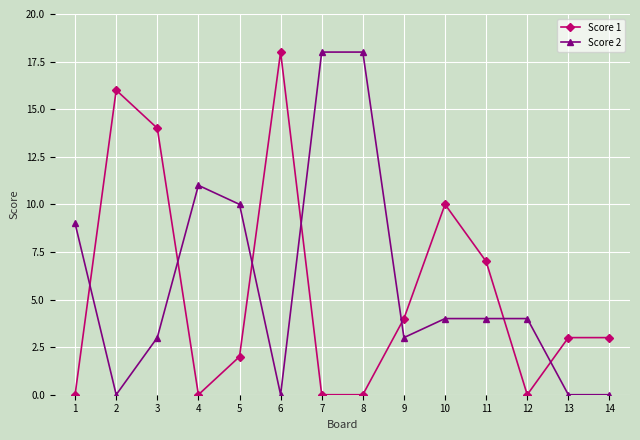

What is the difference between the Score 1 values at 8 and 6?

18